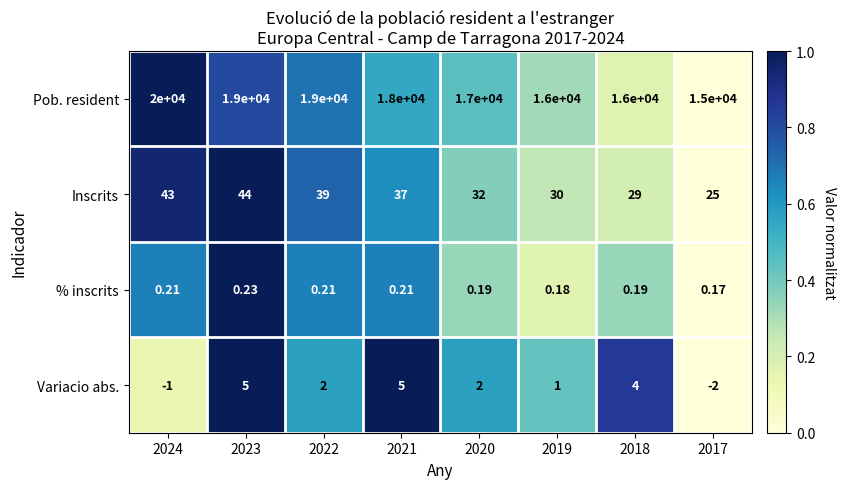

Which series changed the most between 2024 and 2017?

Pob. resident